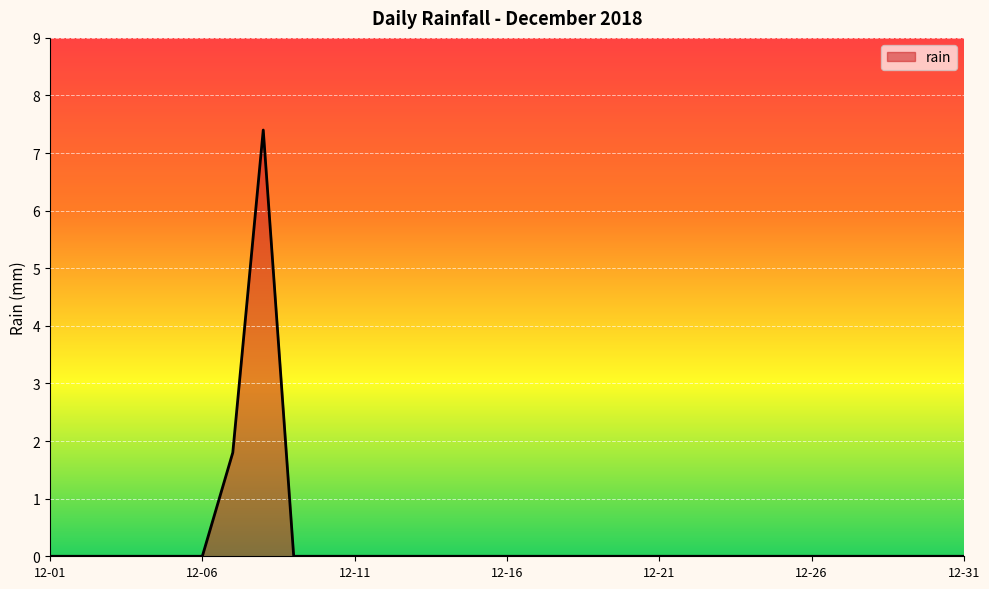

How many lines are shown in the chart?

1